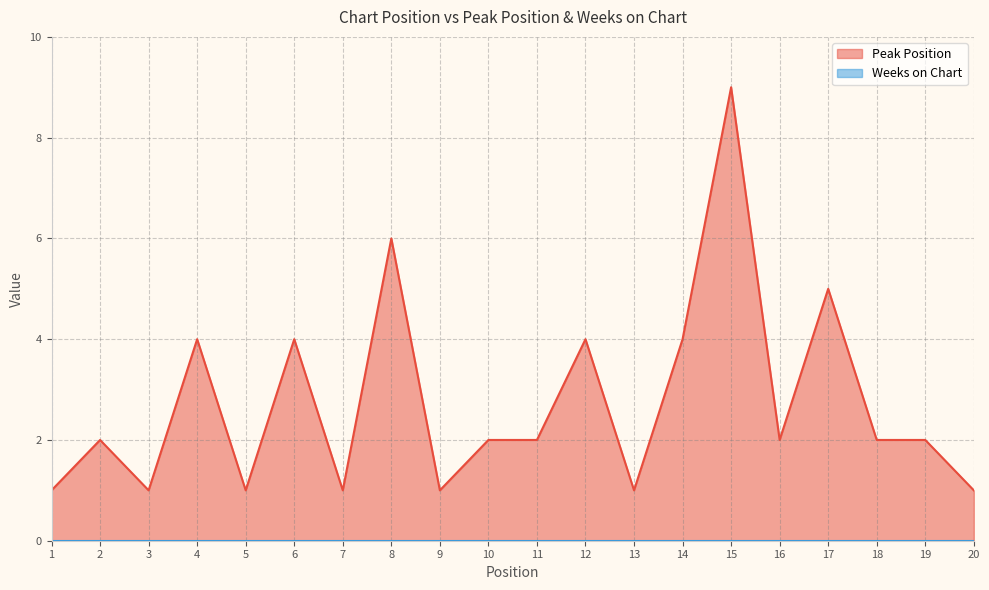

Rank the categories by value from highest to lowest.

15, 8, 17, 4, 6, 12, 14, 2, 10, 11, 16, 18, 19, 1, 3, 5, 7, 9, 13, 20